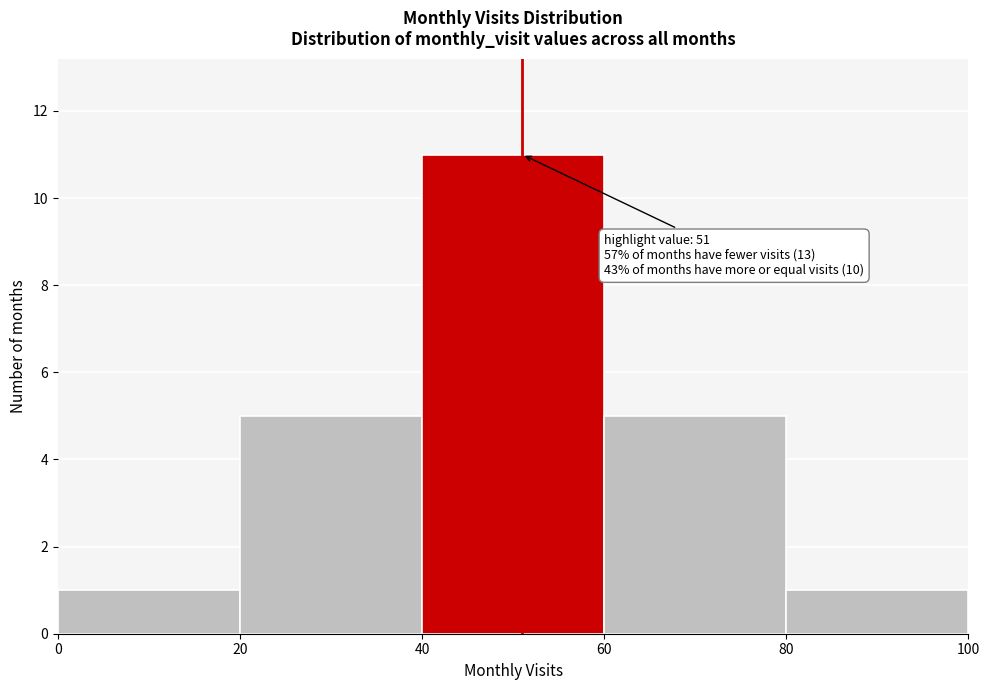

Over which range of the x-axis is the bar tallest?

40 to 60